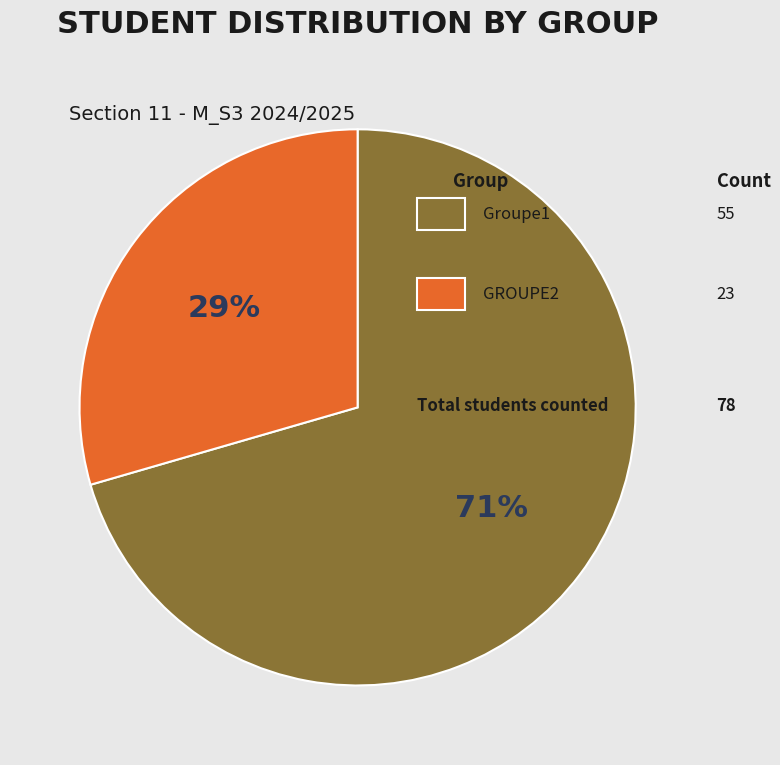

Does any single category account for the majority?

Yes